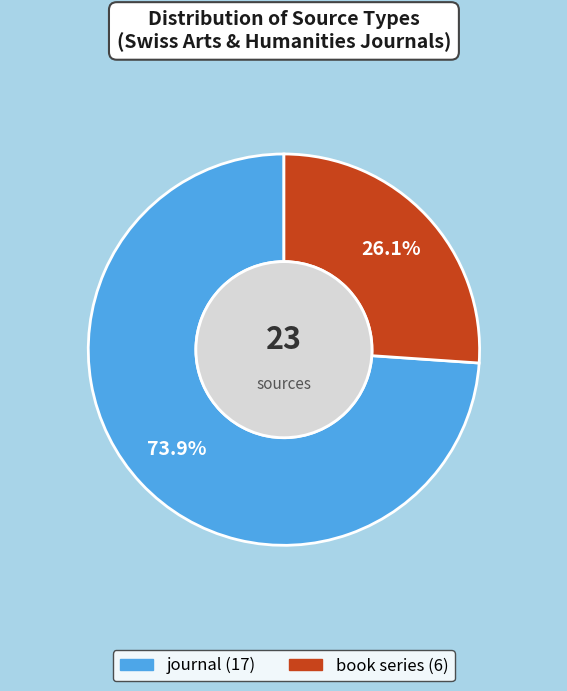

Rank the categories by value from lowest to highest.

book series, journal